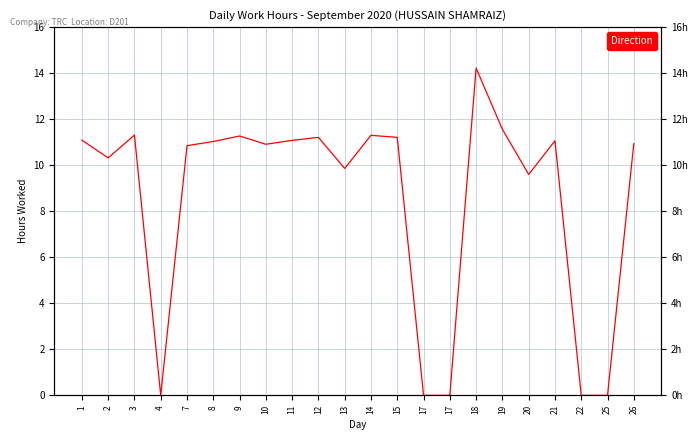

Is it true that the value at 15 is 11.2?

True